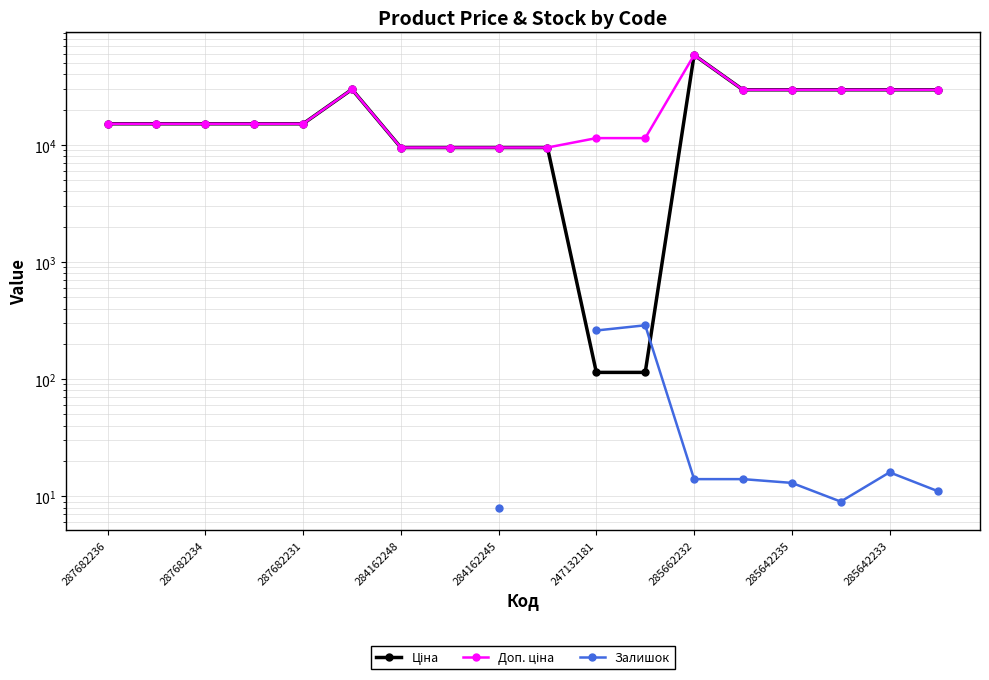

Count the number of data series in this chart.

3